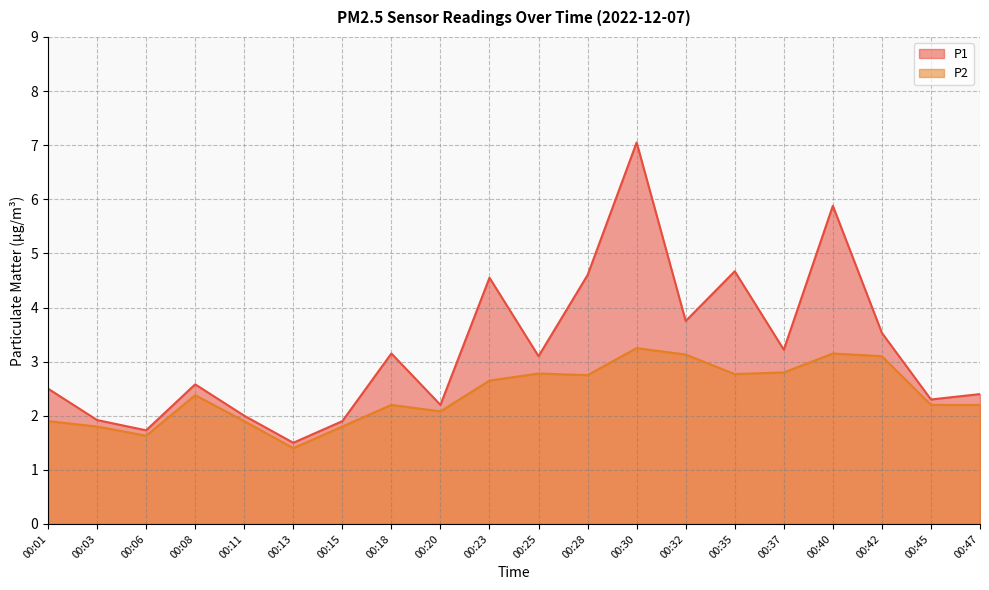

Rank the categories by P2 value from lowest to highest.

00:13, 00:06, 00:03, 00:15, 00:01, 00:11, 00:20, 00:18, 00:45, 00:47, 00:08, 00:23, 00:28, 00:35, 00:25, 00:37, 00:42, 00:32, 00:40, 00:30